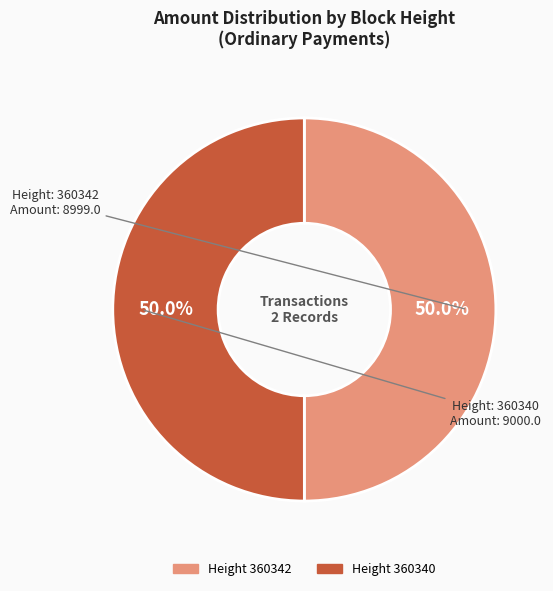

Count the number of slices in the pie.

2